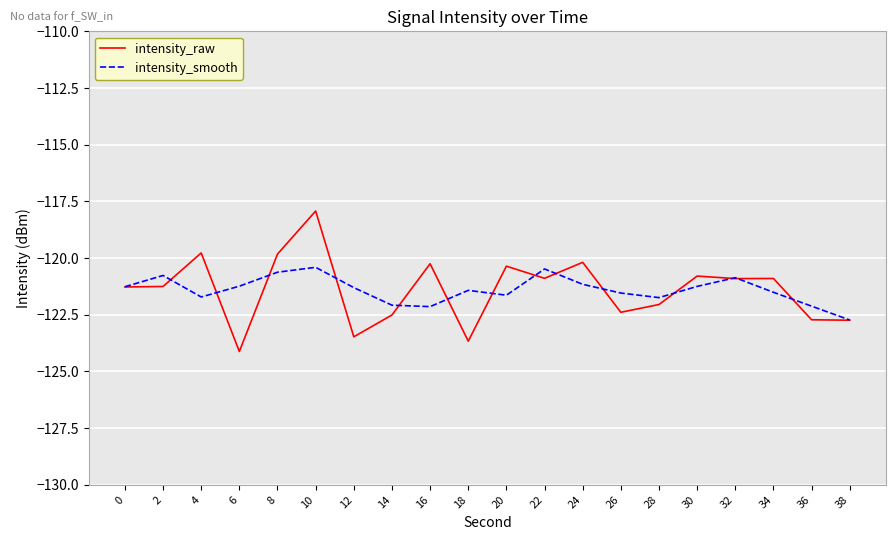

At which label does intensity_raw reach its minimum?

6